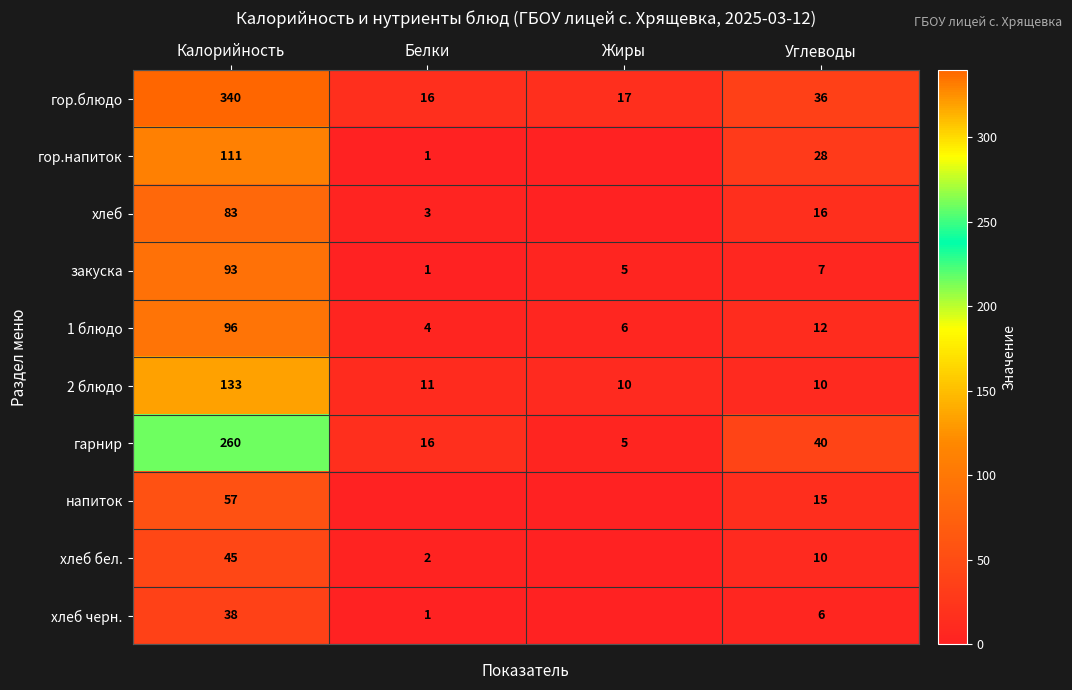

True or false: 2 блюдо has a value of 16 at Белки.

False